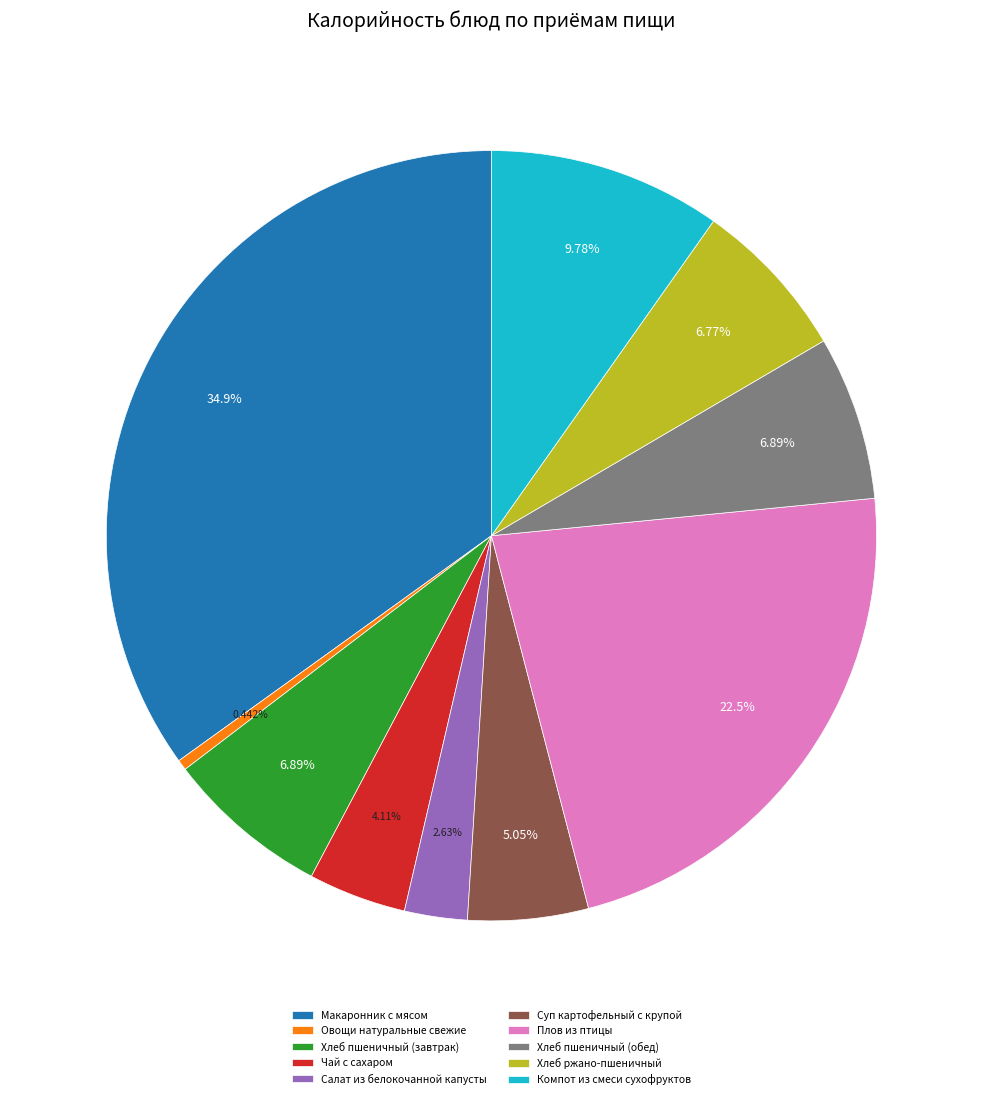

How many slices are in this pie chart?

10